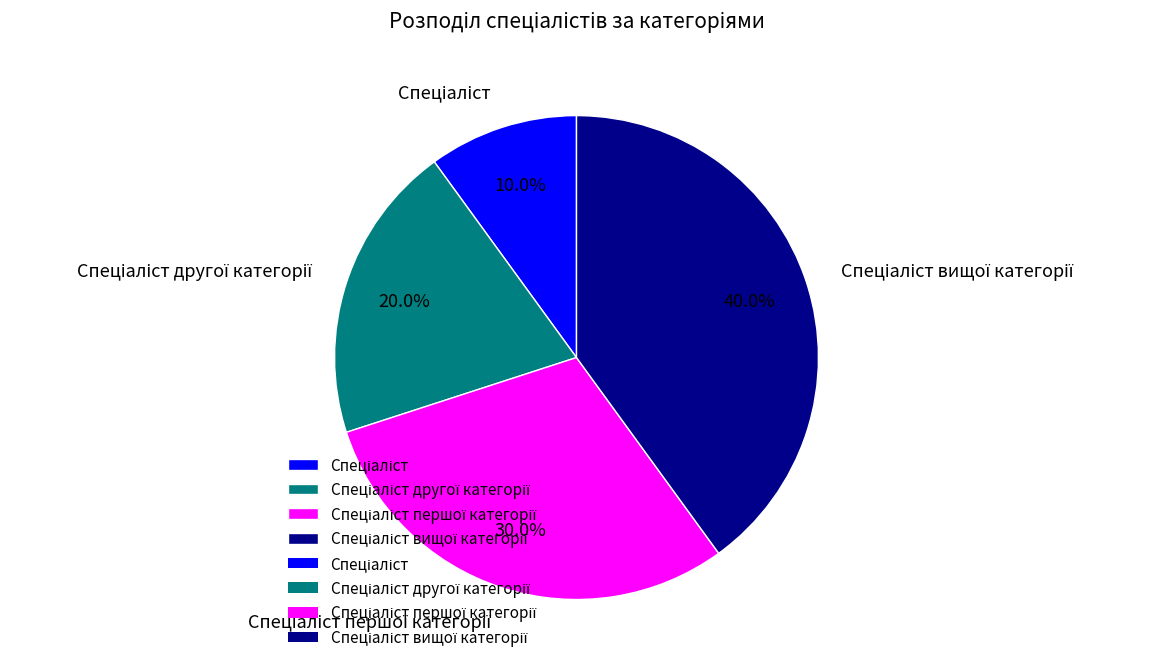

Does any single category account for the majority?

No